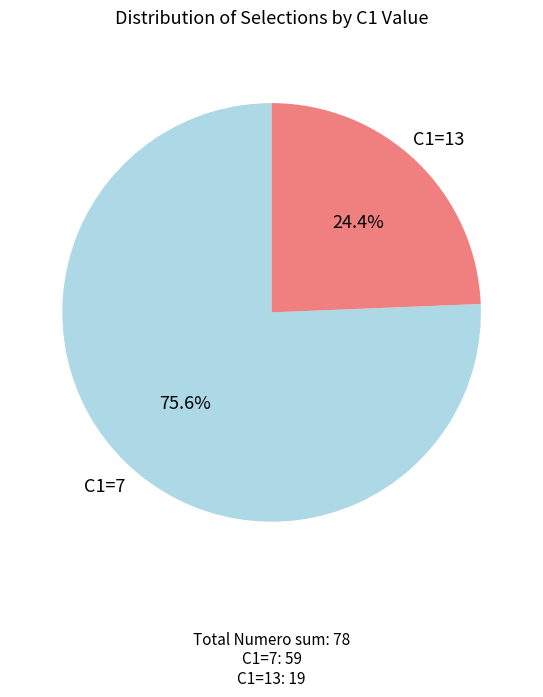

Is there any slice that represents more than half of the pie?

Yes